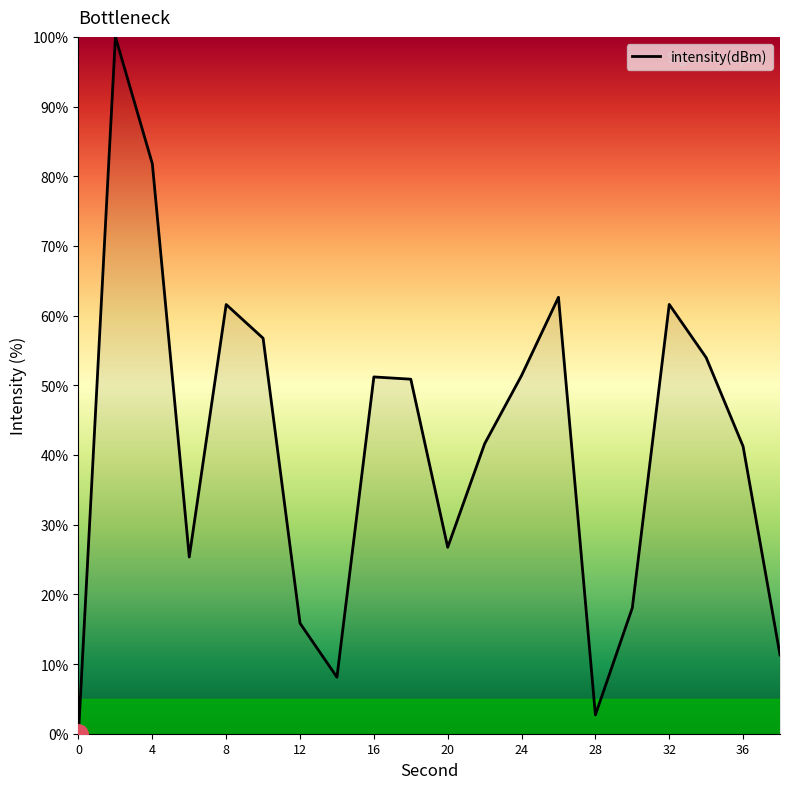

Does the chart have visible grid lines?

No